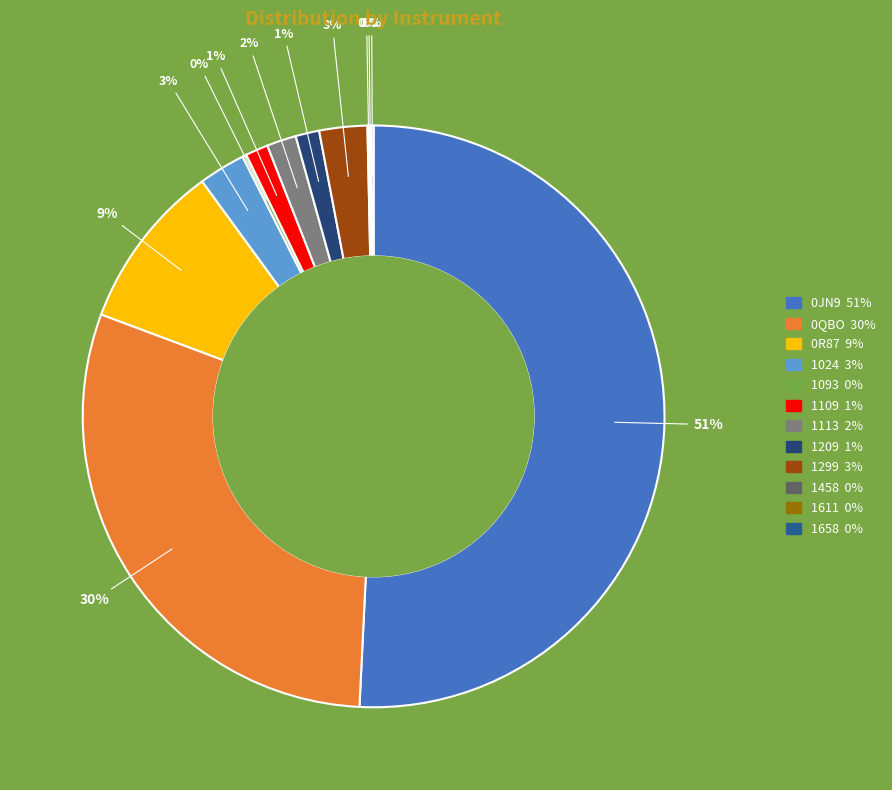

What percentage do 1113 and 1209 together represent?

2.9%